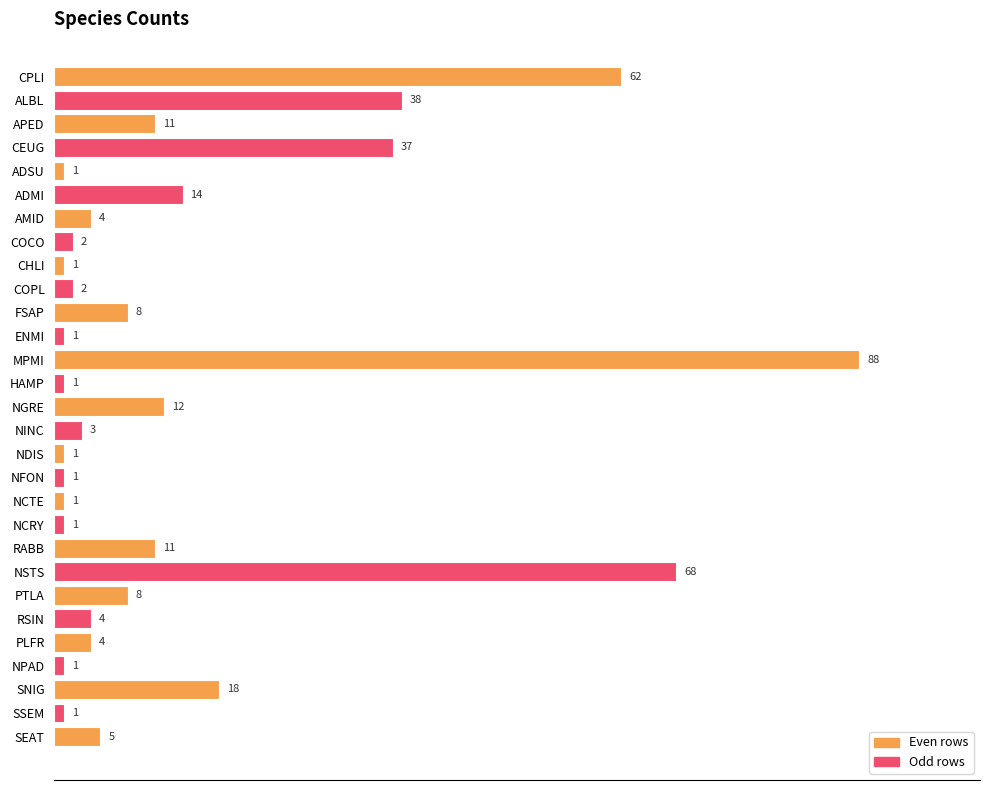

What is the difference between the second highest and second lowest values?

67